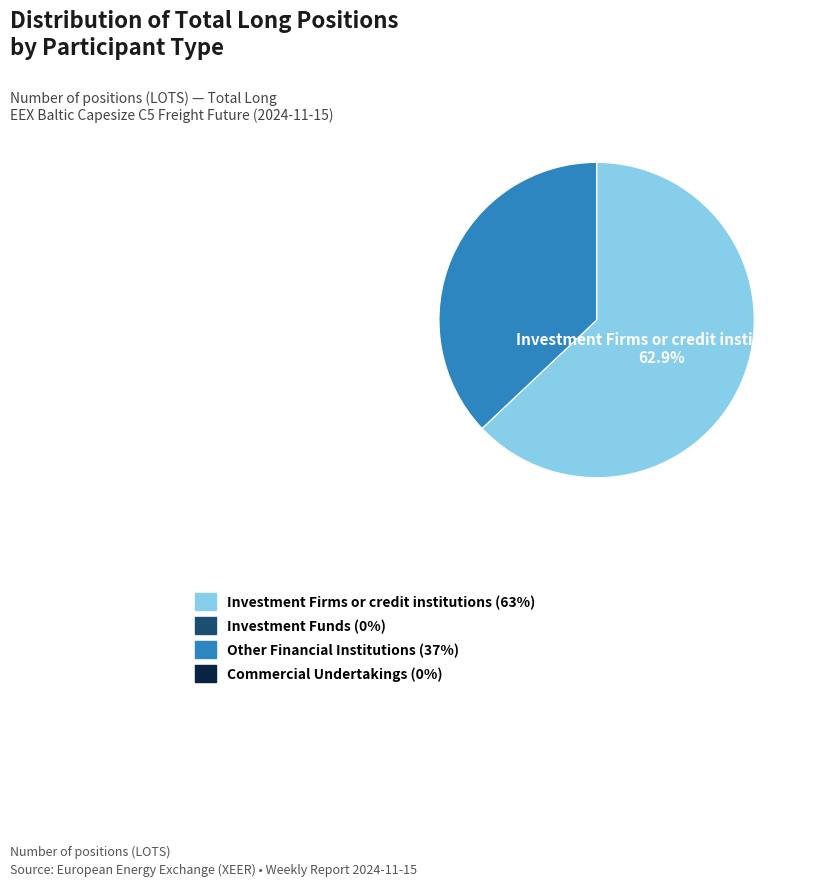

Is there a majority slice in this chart?

Yes